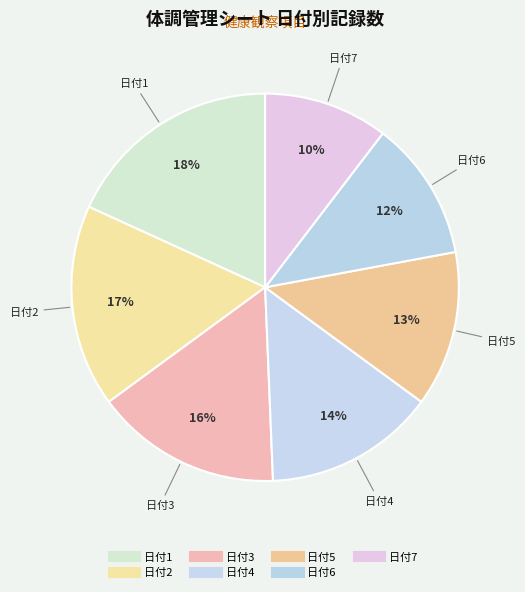

How many slices are in this pie chart?

7